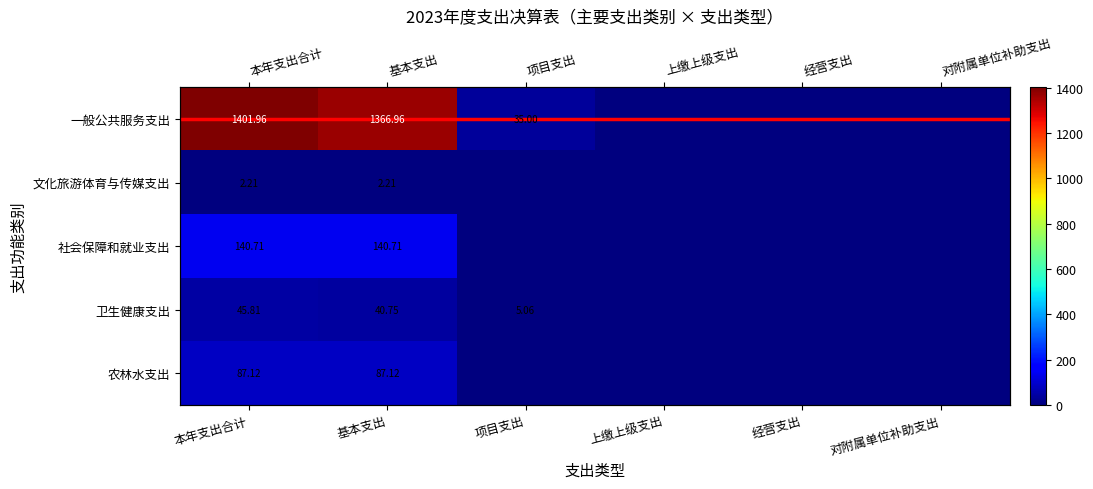

True or false: 社会保障和就业支出 has a value of 0.0 at 上缴上级支出.

True